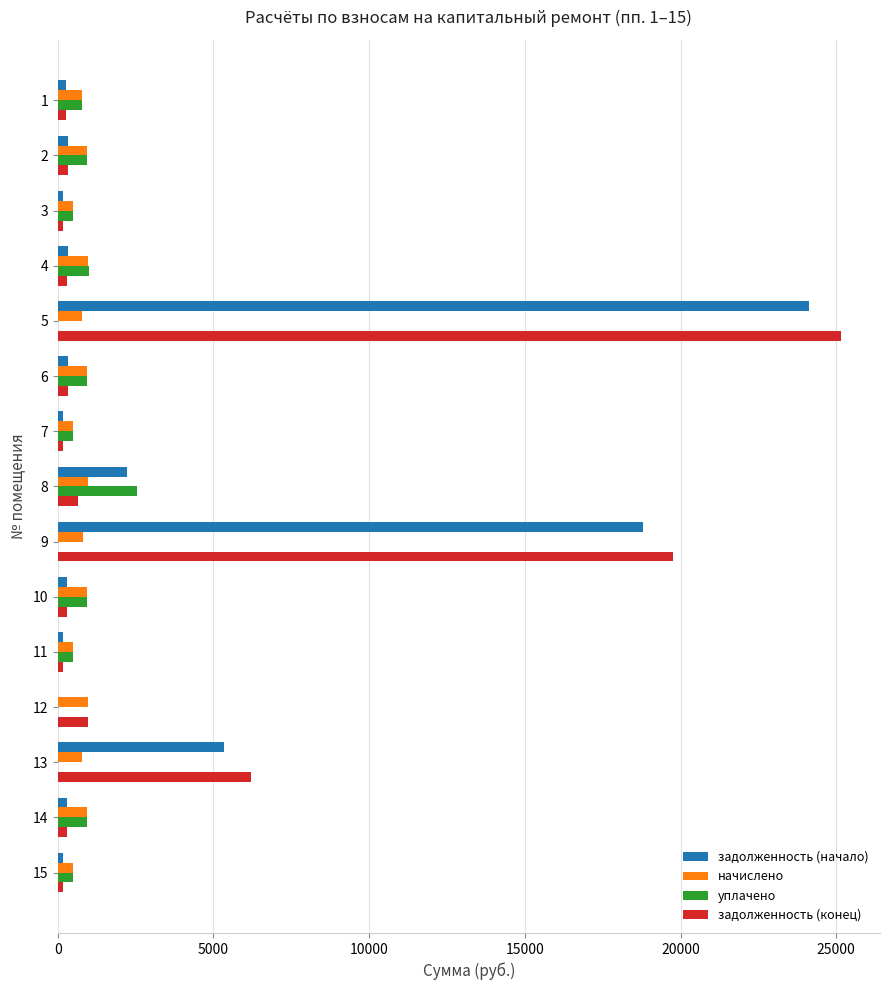

At which category is the sum across all series the highest?

5